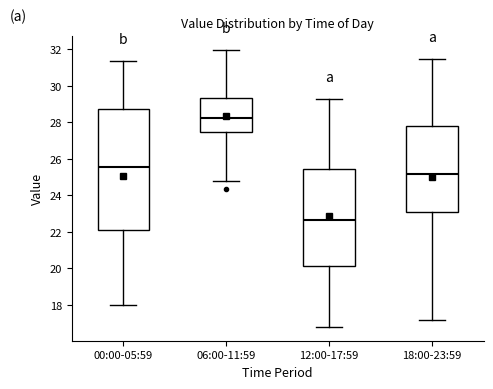

Reading left to right, transcribe this box plot: for each box, give where its median line is, the range the box spans, and where its two whiskers end, as read against the y-axis. The values are not printed on the chart, so give them approximately, as read against the axis.

00:00-05:59: median 25.6, box 22.2 to 28.8, whiskers 18.0 to 31.4
06:00-11:59: median 28.2, box 27.4 to 29.4, whiskers 24.8 to 32.0
12:00-17:59: median 22.6, box 20.2 to 25.4, whiskers 16.8 to 29.4
18:00-23:59: median 25.2, box 23.2 to 27.8, whiskers 17.2 to 31.6